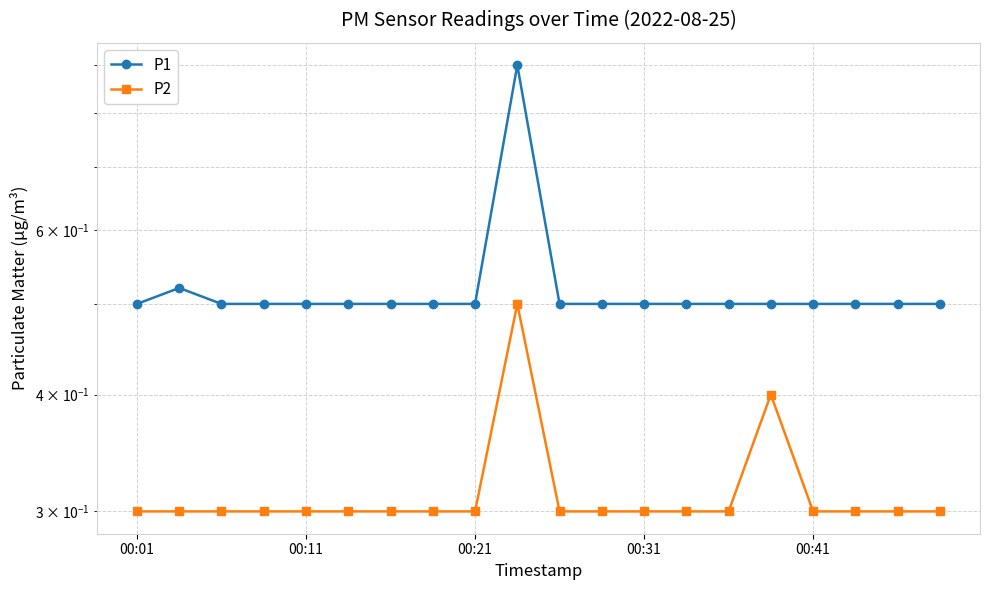

What is the difference between the maximum and minimum values in the P1 series?

0.4